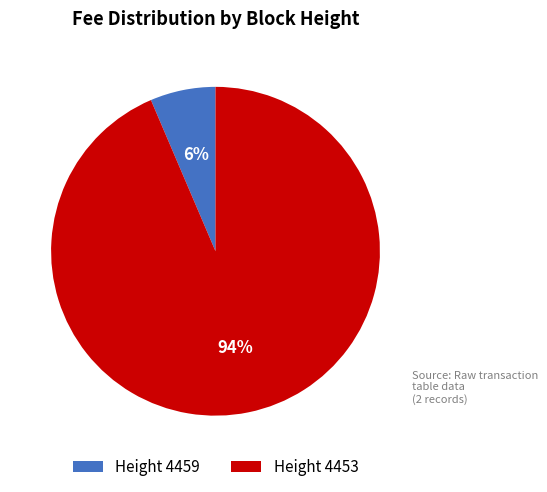

Which slice is the largest?

Height 4453